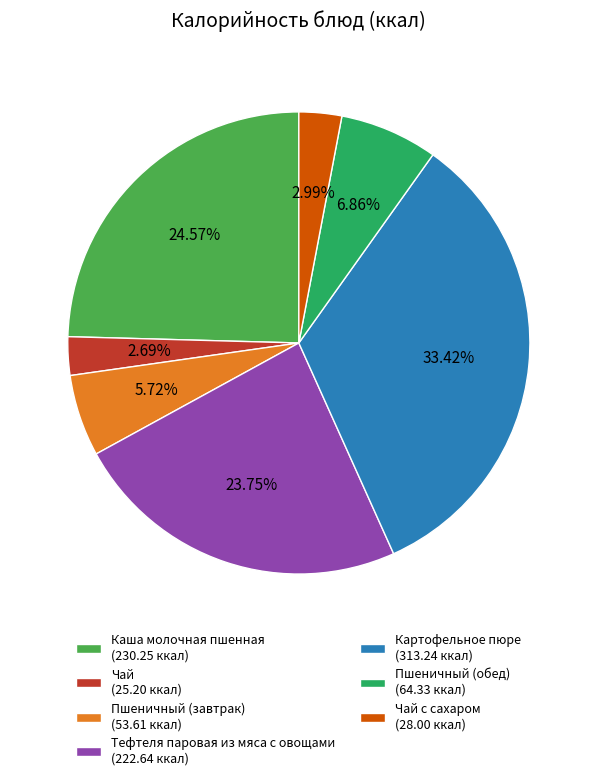

Count the number of slices in the pie.

7